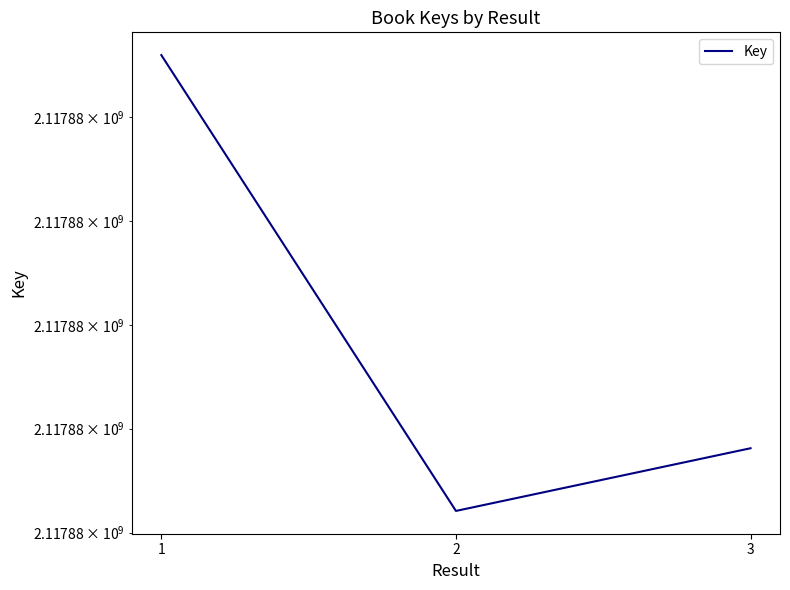

Reading left to right, what are all the values shown in this chart?

1=2117885300	2=2117883104	3=2117883406